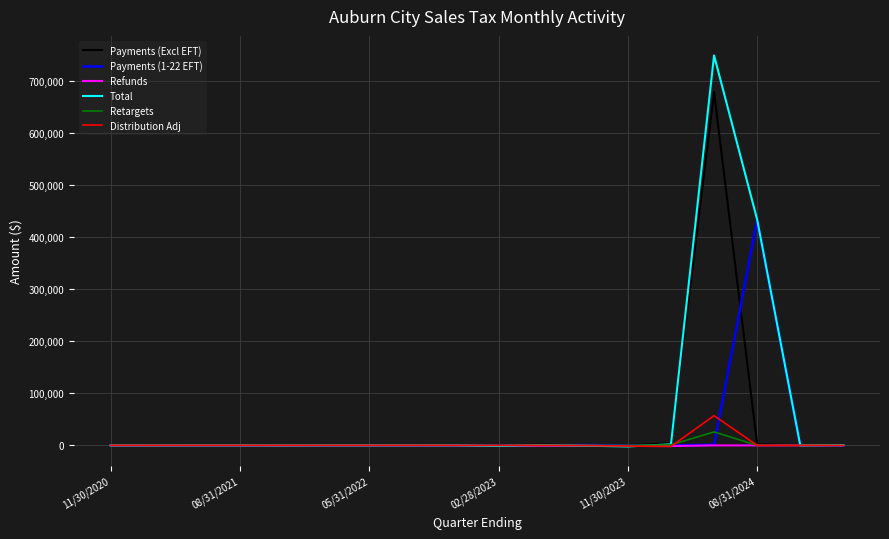

What is the highest value of the Retargets series?

25948.4